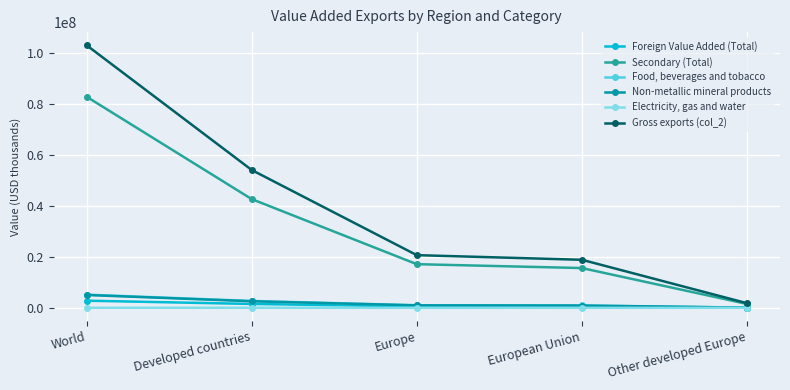

At which label does Food, beverages and tobacco reach its peak?

World